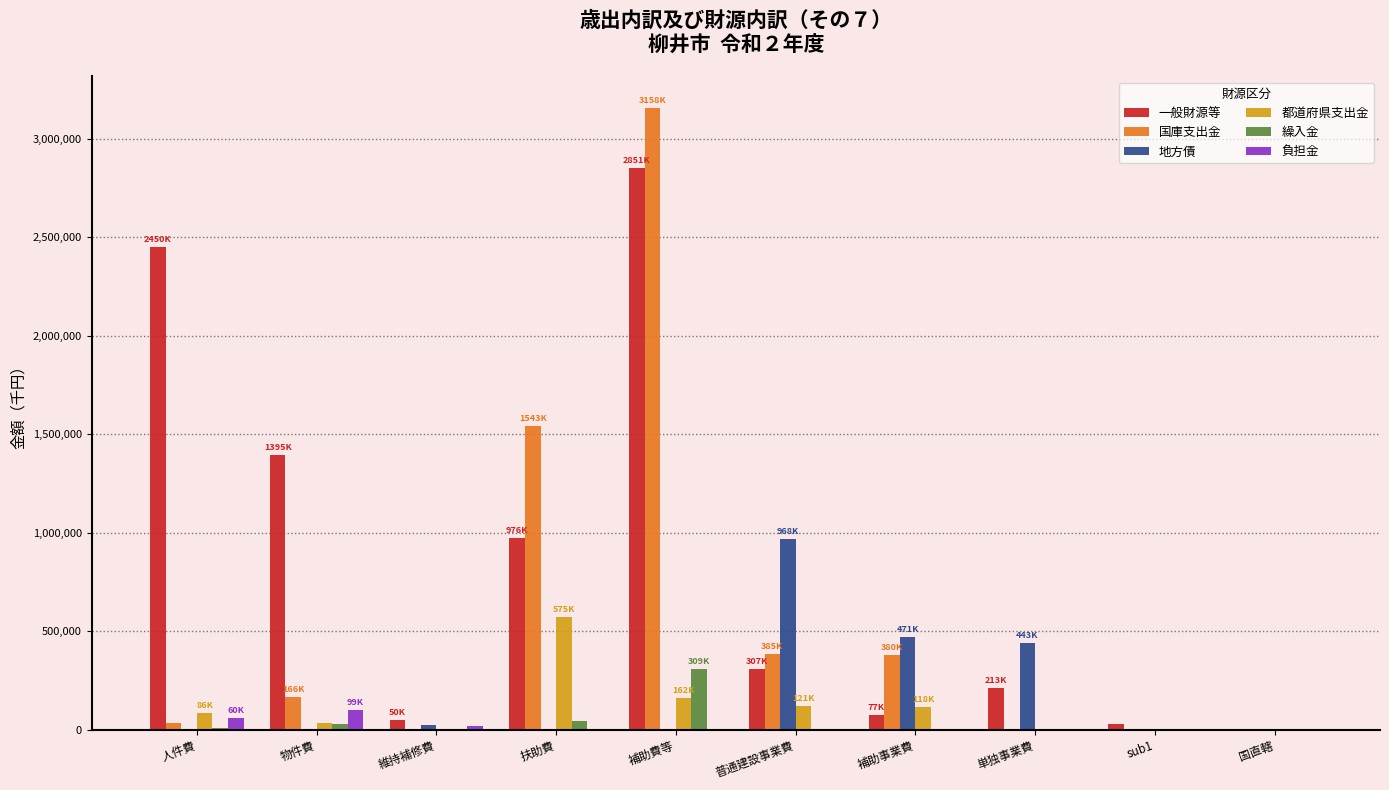

What is the approximate value of 都道府県支出金 at 人件費?

86886